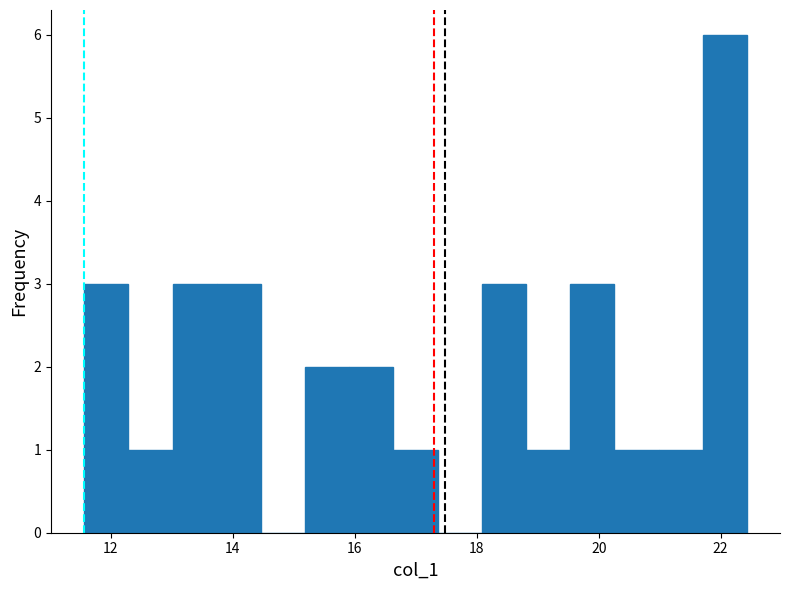

Around what value on the x-axis is the tallest bar? Give the approximate position of its centre, as read against the axis.

22.0